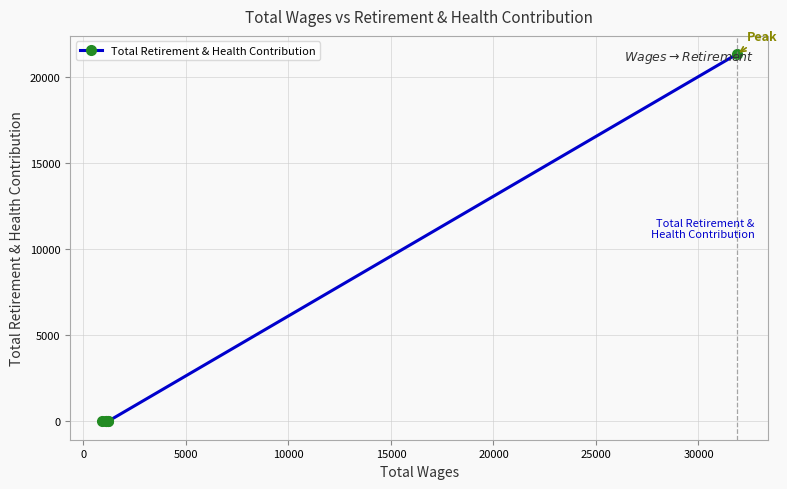

What is the value of the 6th point from the left?

21292